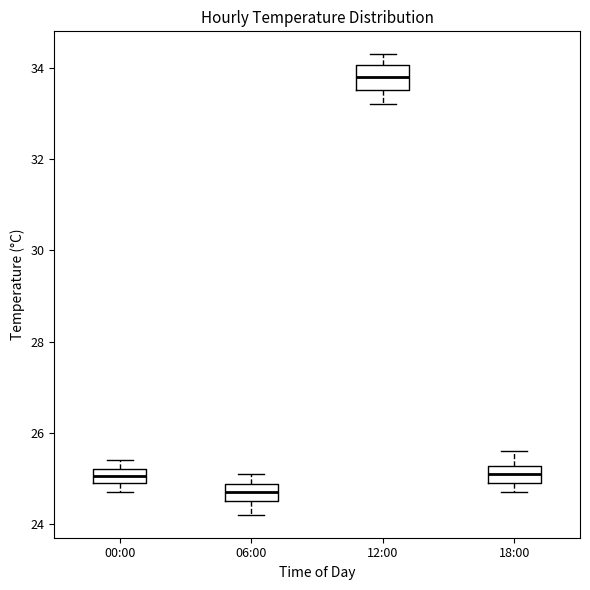

Reading left to right, read every box against the y-axis: the position of its median line, the range the box covers, and the ends of its whiskers. The values are not printed on the chart, so give them approximately, as read against the axis.

00:00: median 25.0 (inside the box), box 25.0 to 25.2, whiskers 24.8 to 25.4
06:00: median 24.8 (inside the box), box 24.6 to 24.8, whiskers 24.2 to 25.2
12:00: median 33.8, box 33.6 to 34.0, whiskers 33.2 to 34.4
18:00: median 25.2 (inside the box), box 25.0 to 25.2, whiskers 24.8 to 25.6